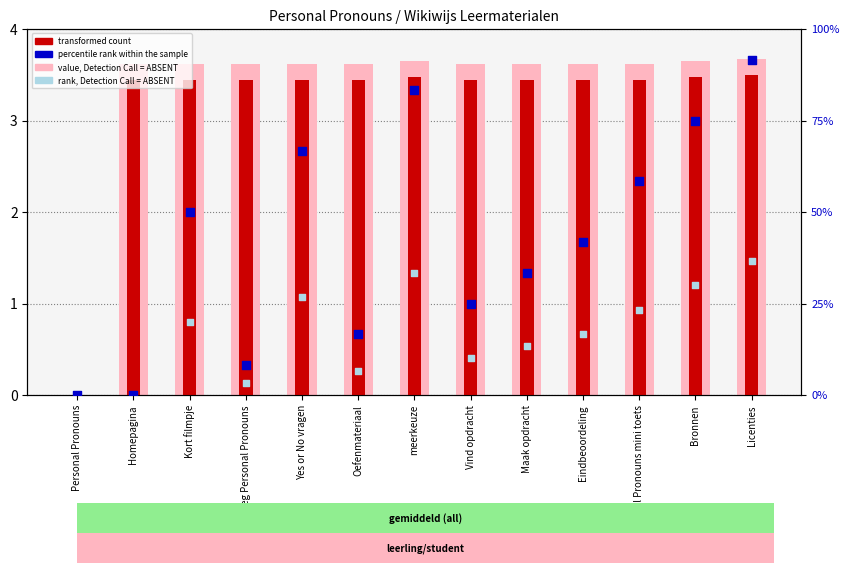

Which series has the largest total across all categories?

percentile rank within the sample